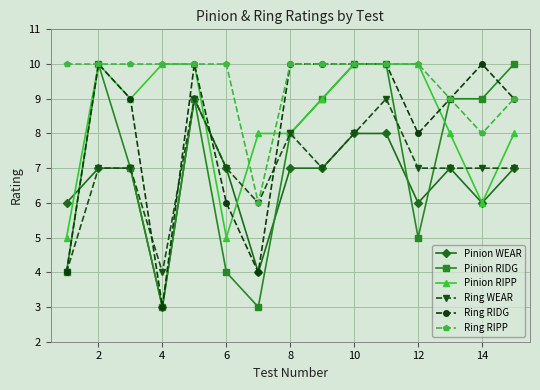

What is the maximum value shown in the chart?

10